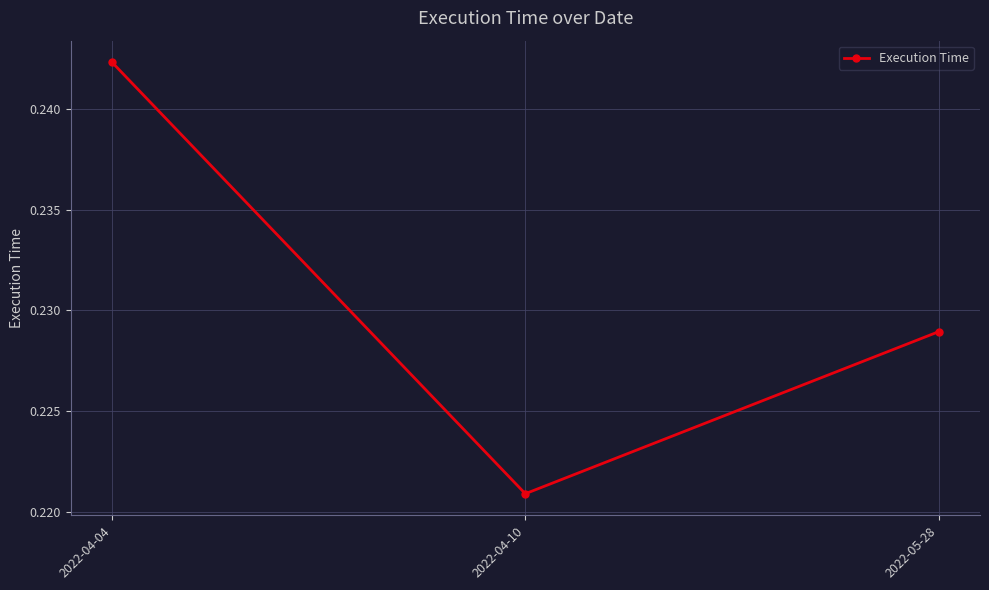

What is the label of the 1st point from the right?

2022-05-28